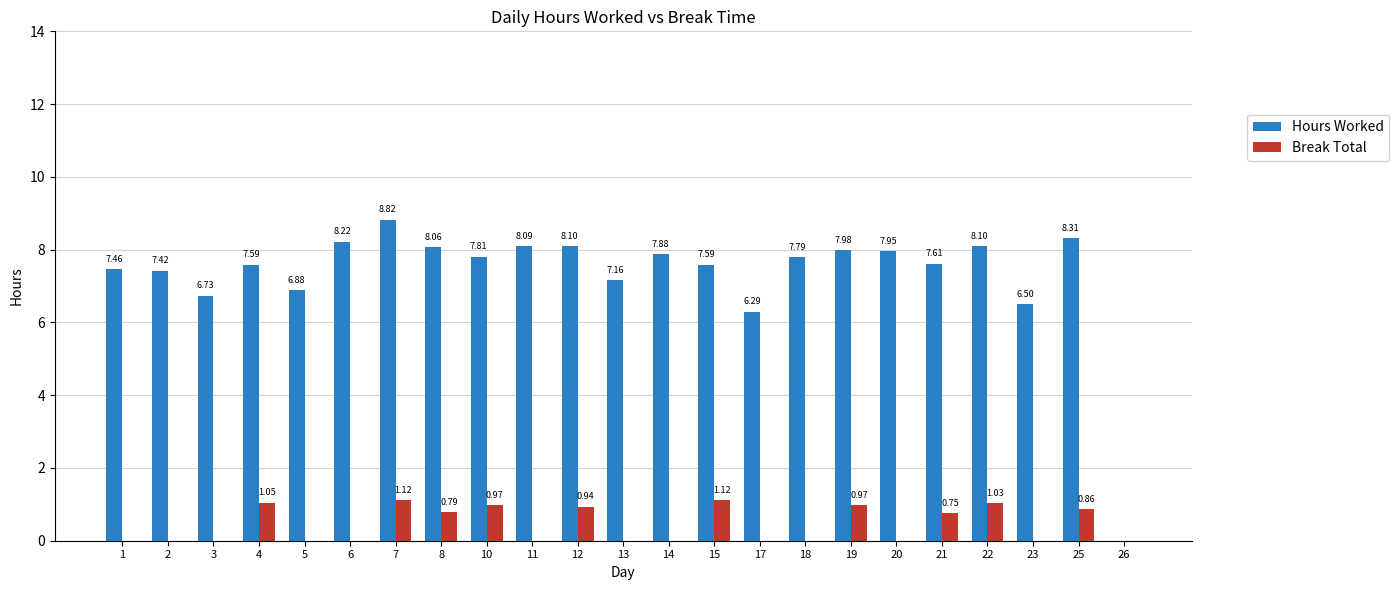

What is the sum of the Hours Worked values at 1 and 12?

15.6